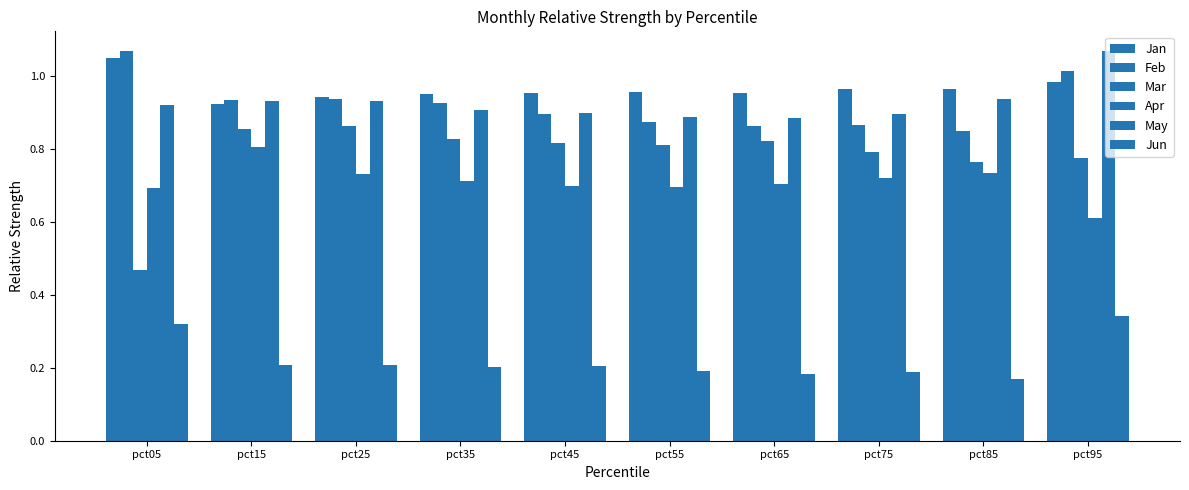

What is the value of the Jan bar at the 2nd from the left?

0.9